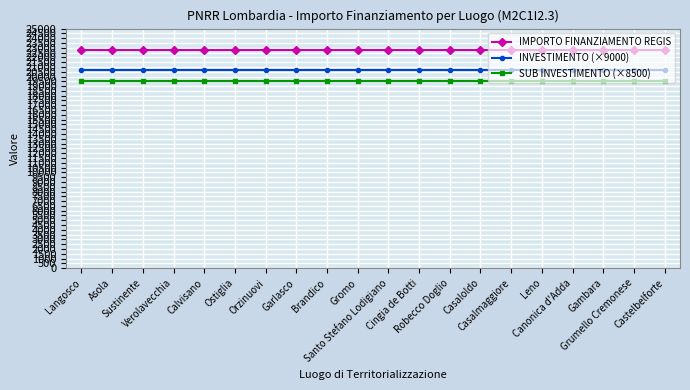

Rank the series at Orzinuovi from lowest to highest value.

SUB INVESTIMENTO (×8500), INVESTIMENTO (×9000), IMPORTO FINANZIAMENTO REGIS